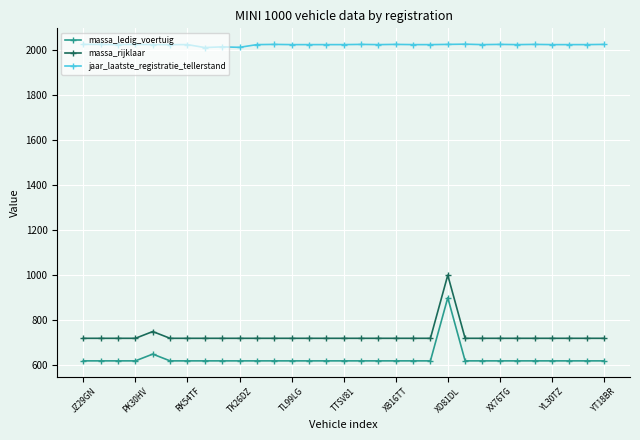

Rank the series by their maximum value, from highest to lowest.

jaar_laatste_registratie_tellerstand, massa_rijklaar, massa_ledig_voertuig